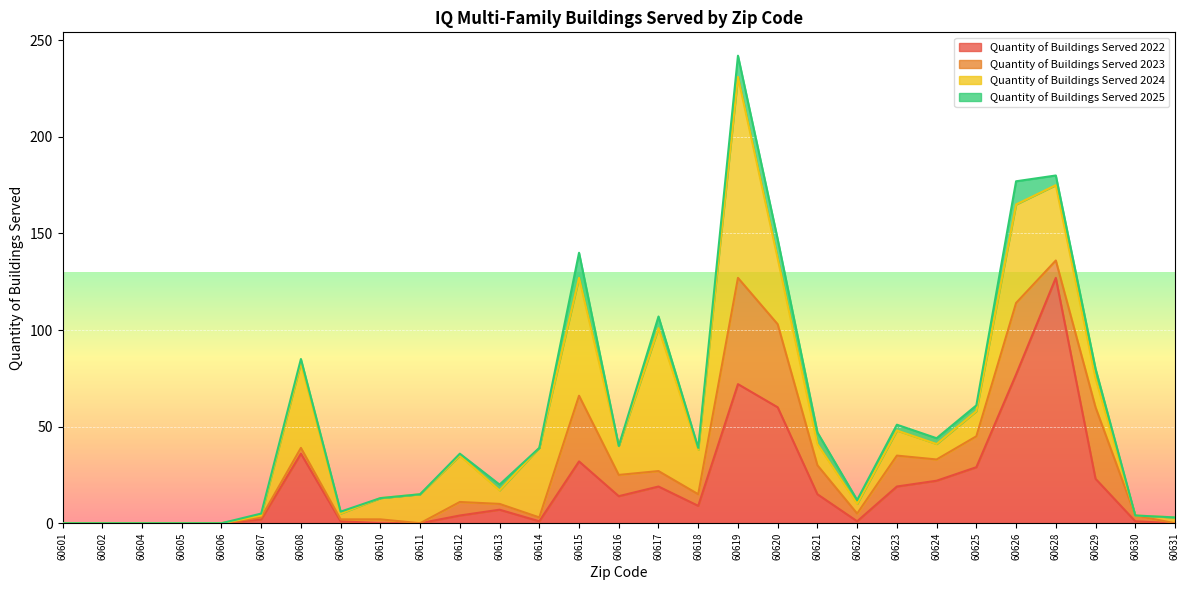

What is the difference between the maximum and second lowest values in the Quantity of Buildings Served 2023 series?

55